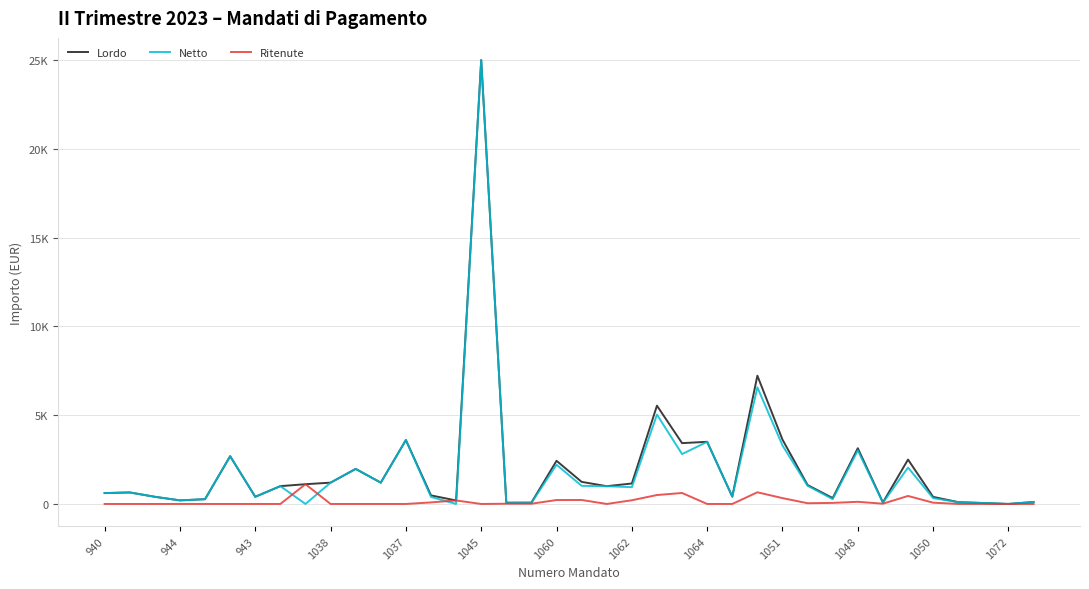

Does the chart display data point markers on the line(s)?

No